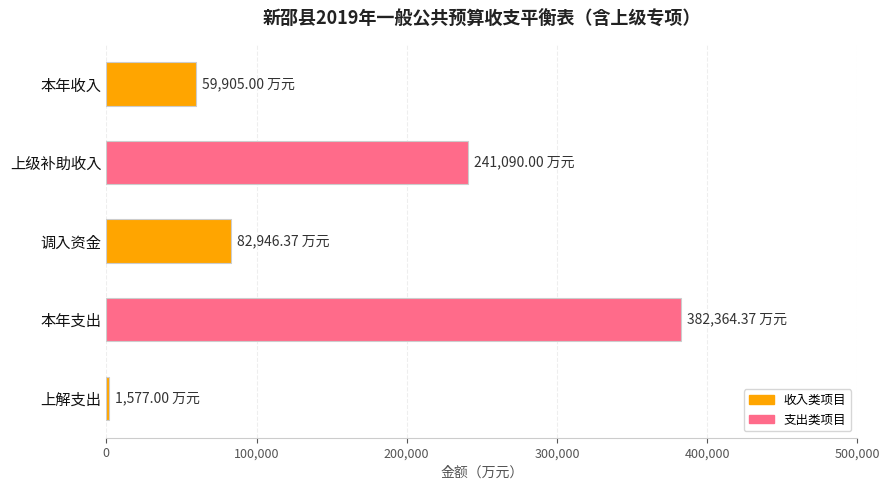

What is the label of the 2nd bar from the bottom?

本年支出